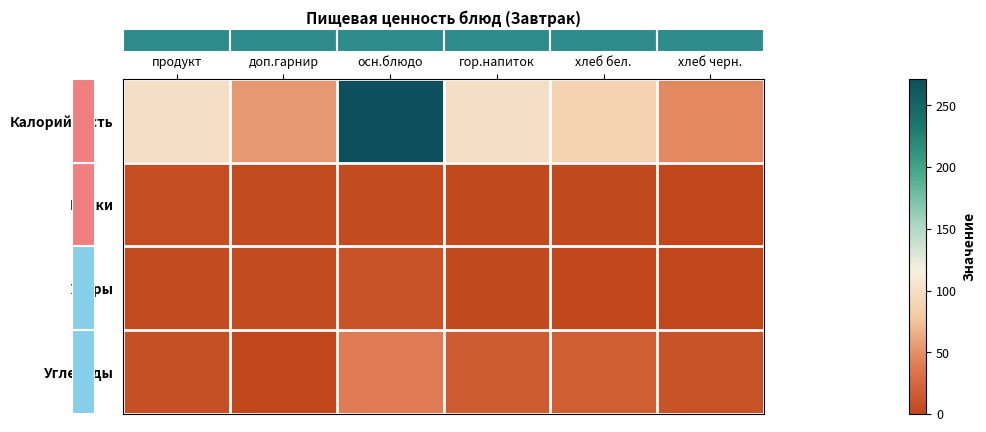

How many data points does each series have?

6